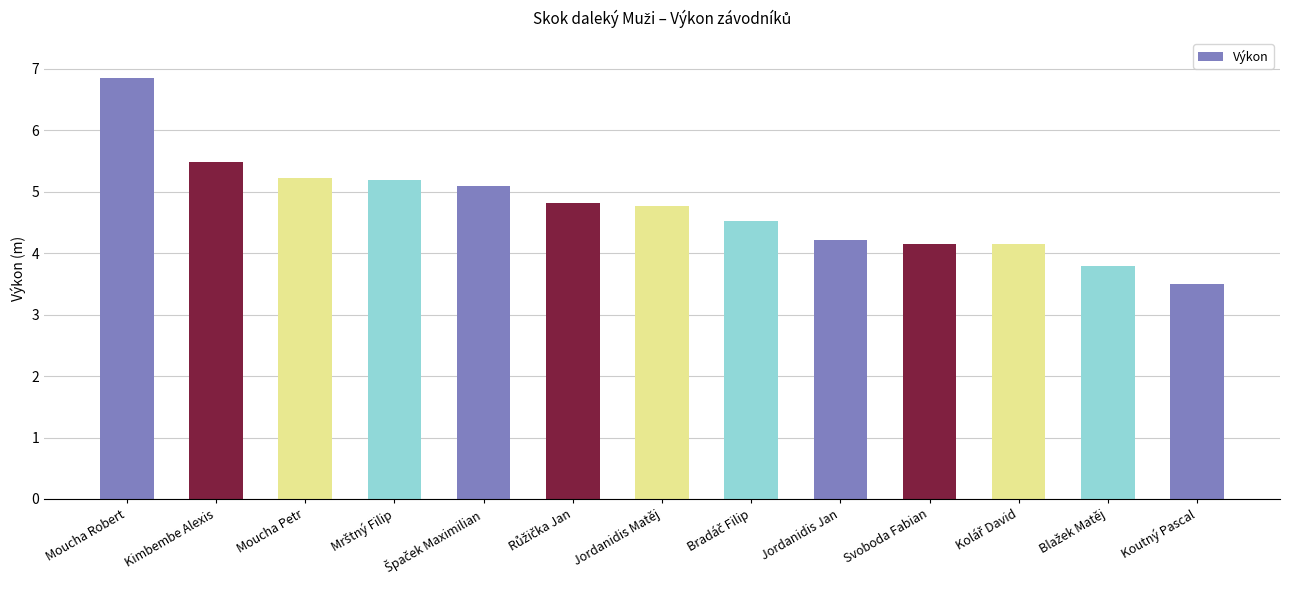

What is the sum of all values?

61.8